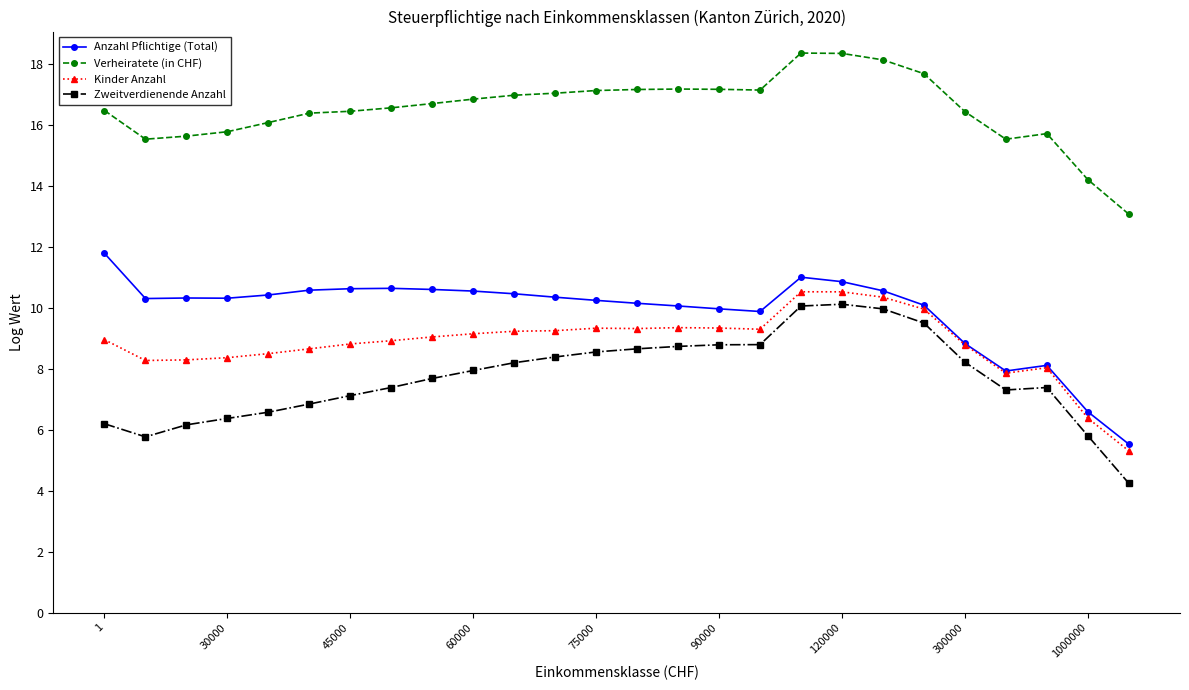

True or false: Anzahl Pflichtige (Total) has more than 2 interior local peaks.

True